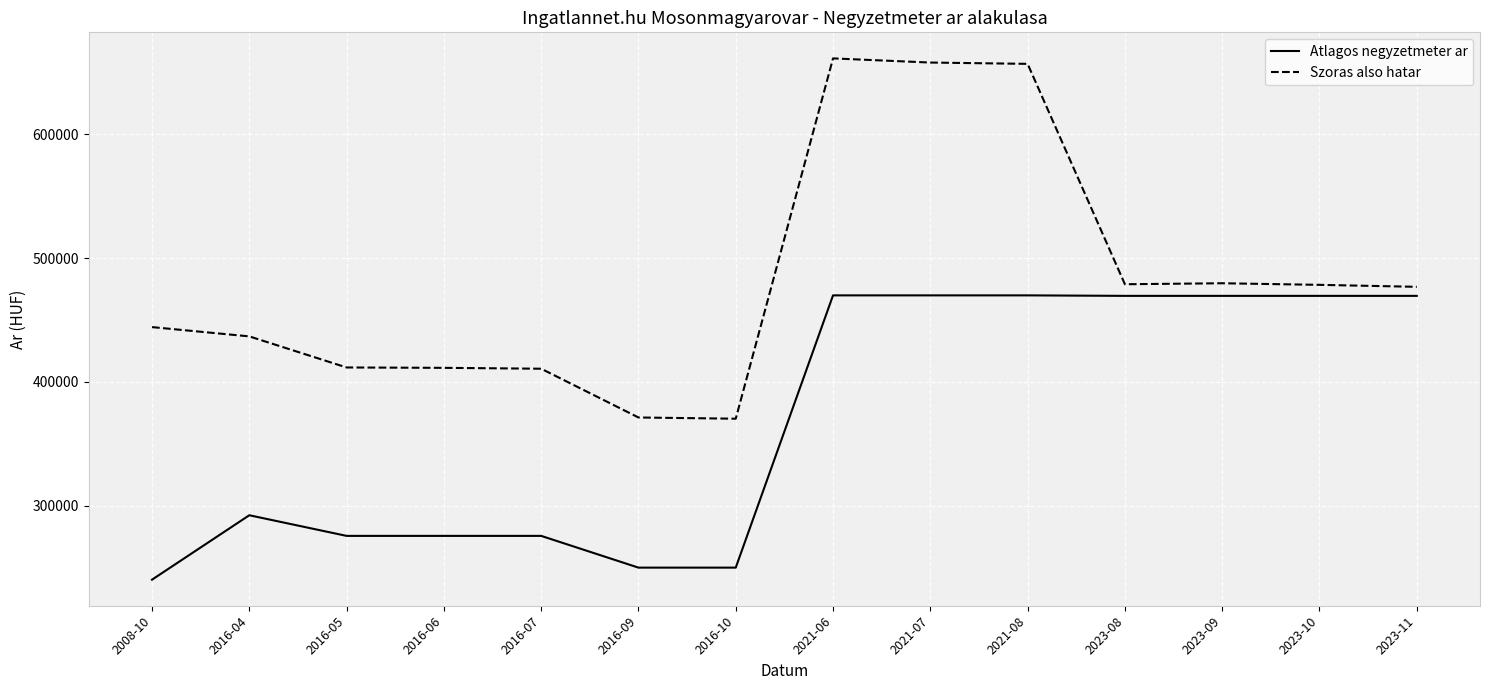

List the series in order of their peak value, highest first.

Szoras also hatar, Atlagos negyzetmeter ar